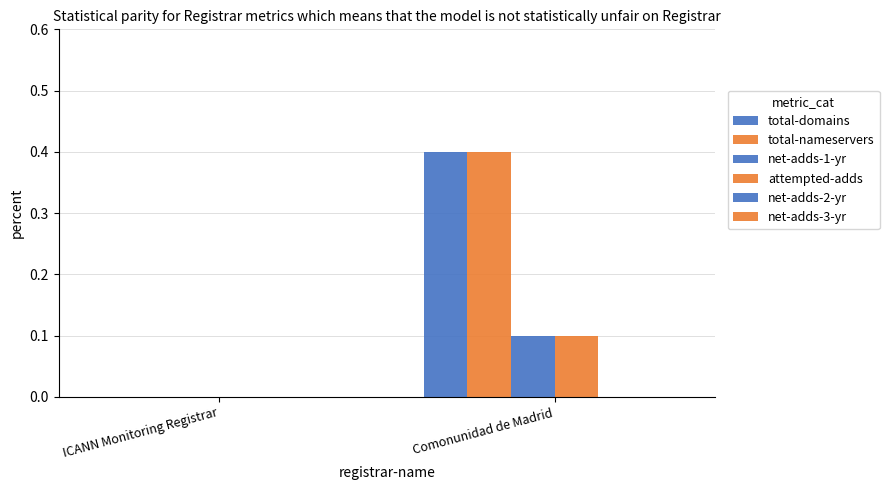

True or false: total-nameservers has a value of 0.1 at Comonunidad de Madrid.

False